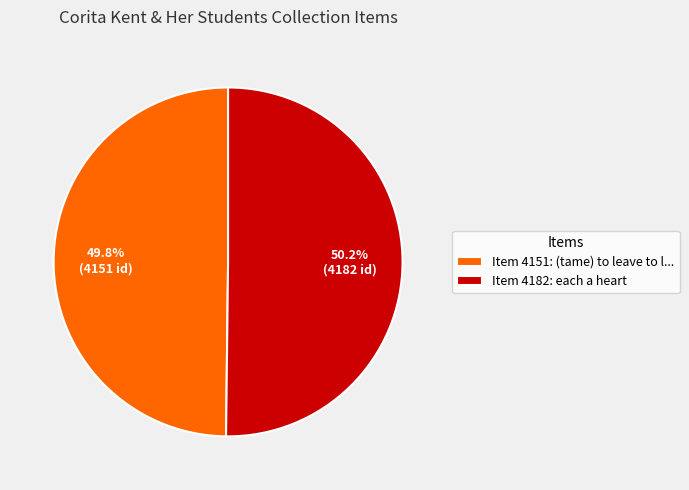

How many segments does this pie chart have?

2